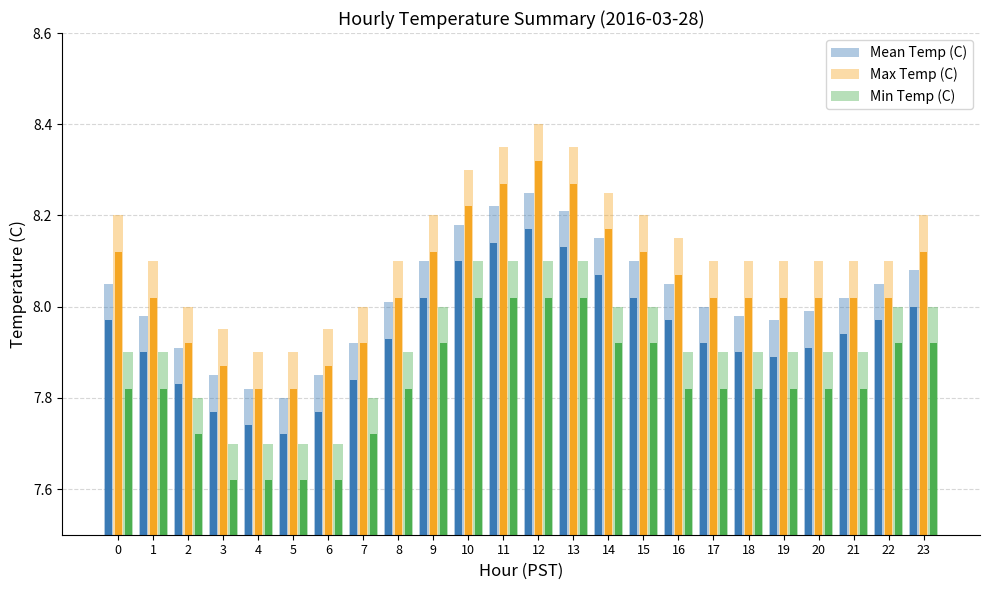

The Mean Temp (C) series shows 10.7 at 23. True or false?

False